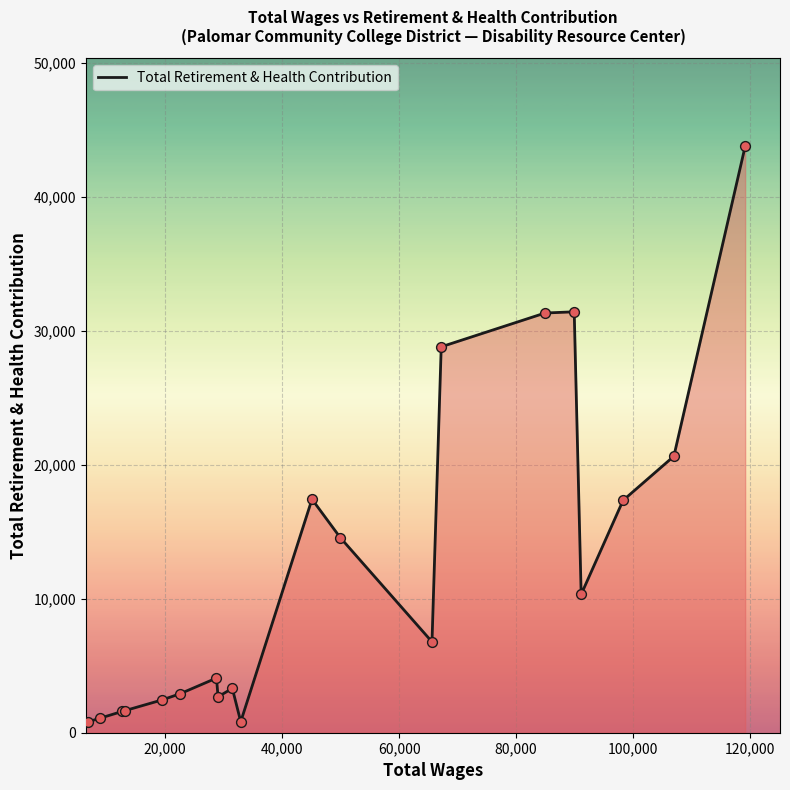

What is the greatest value displayed?

43790